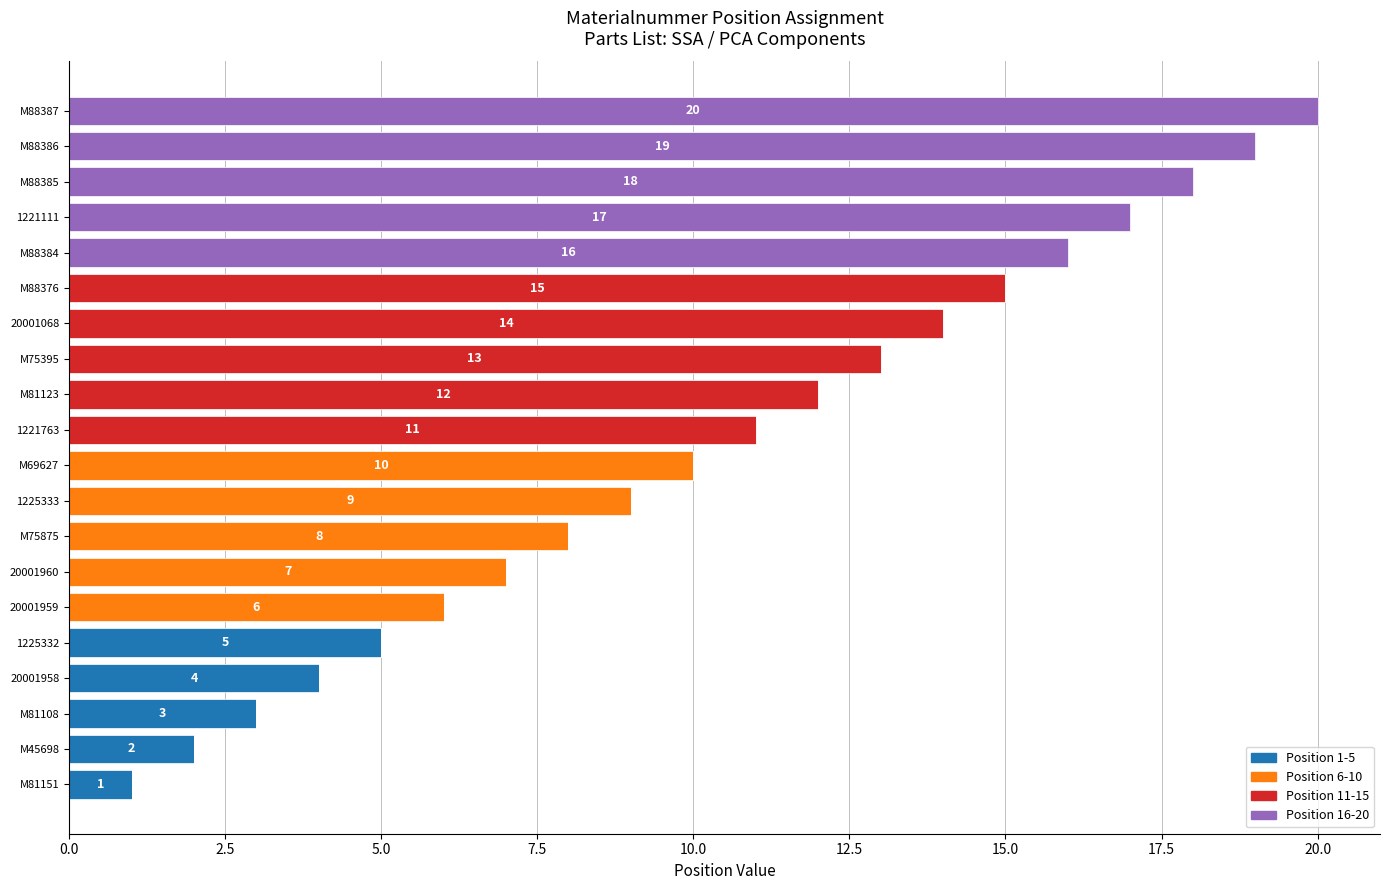

What is the total value across all series at M81108?

3